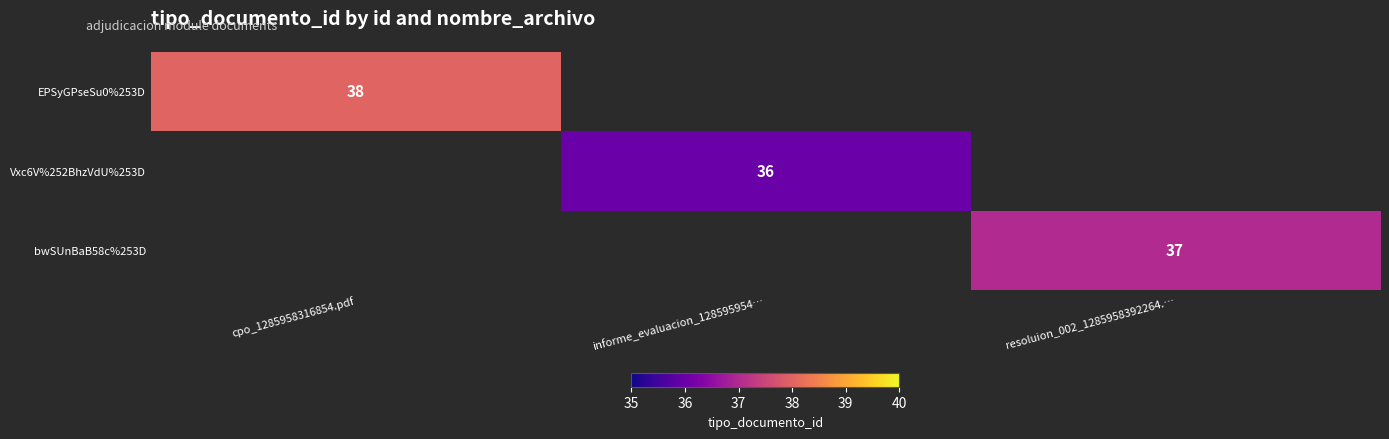

Is it true that Vxc6V%252BhzVdU%253D equals 36 at informe_evaluacion_128595954…?

True